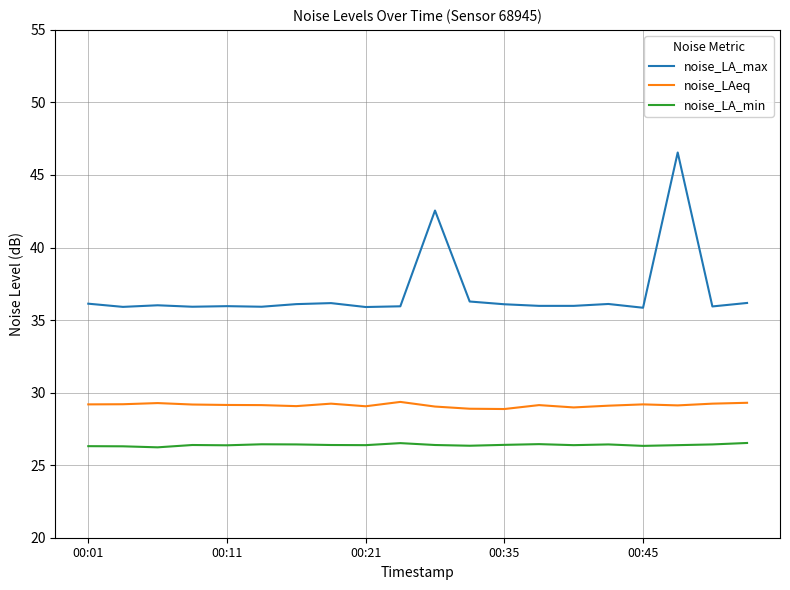

At how many categories does at least one series exceed 43?

1